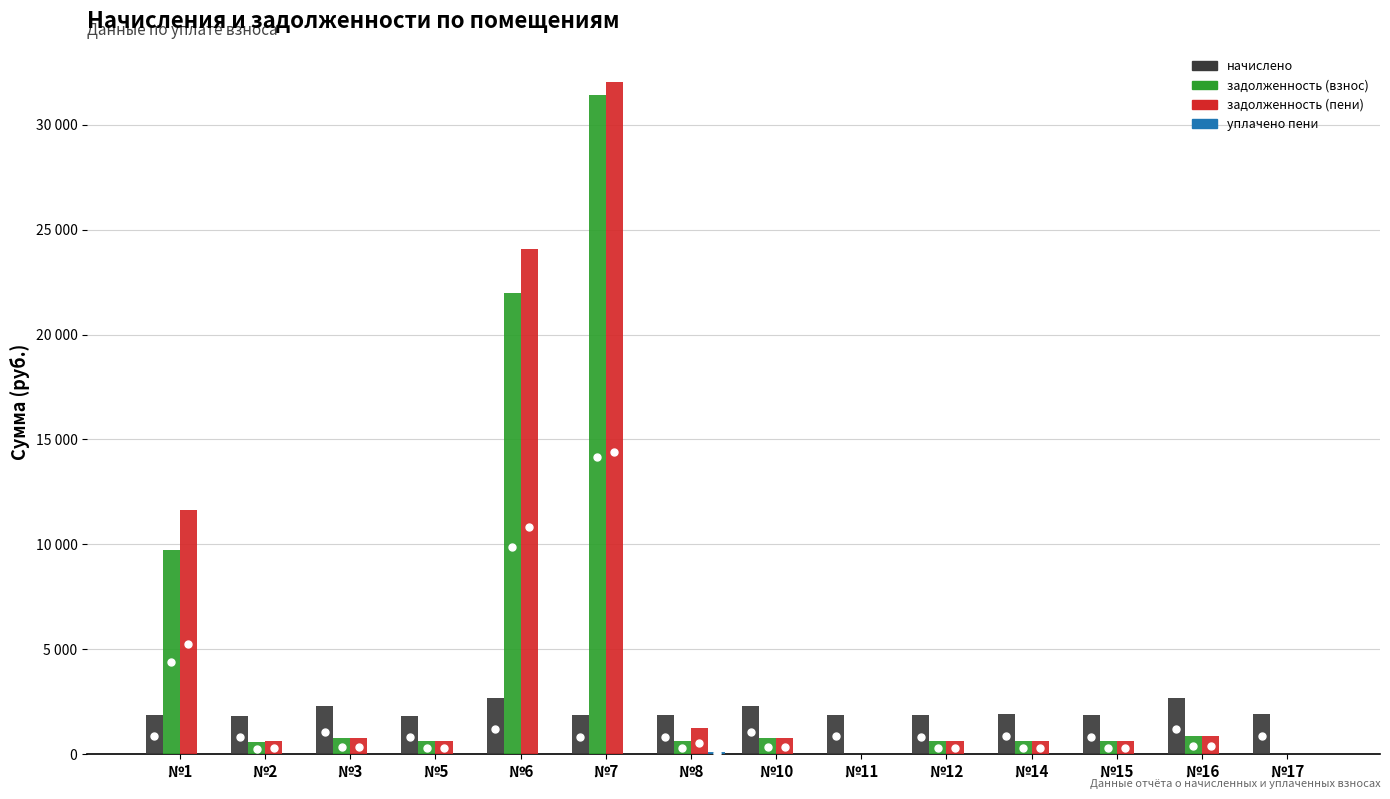

Which category has the lowest value in the задолженность (пени) series?

№11